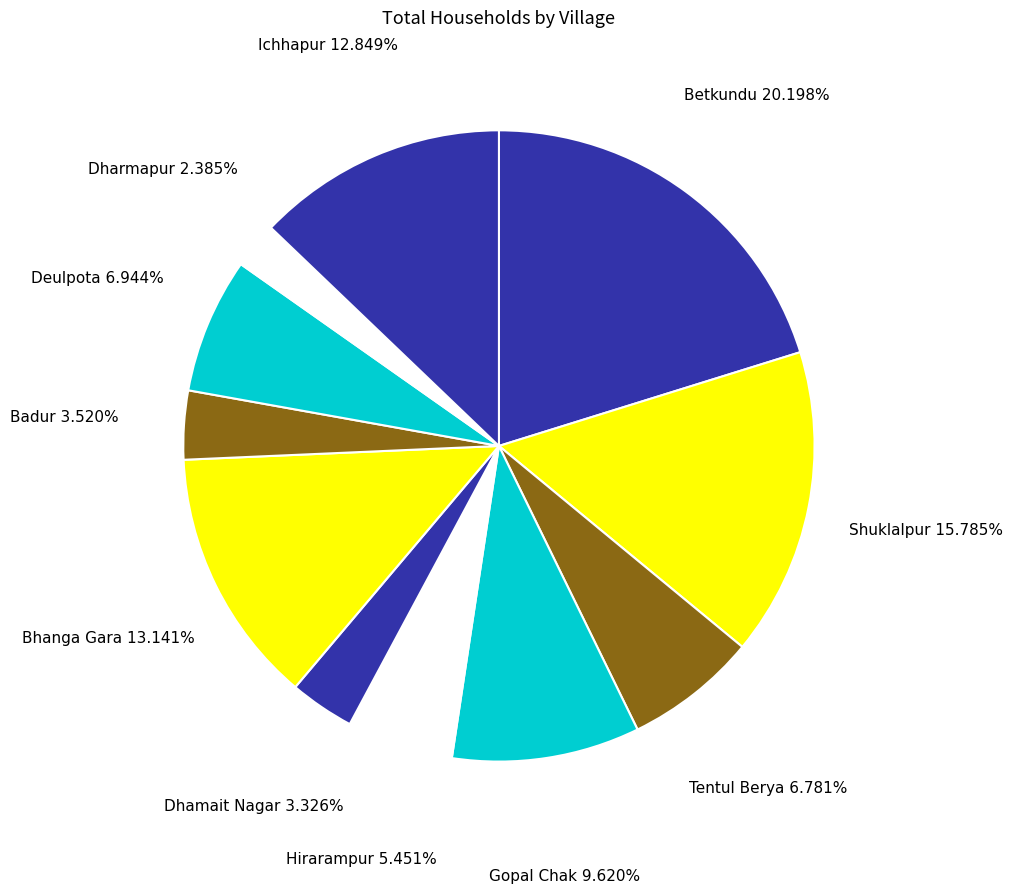

Count the number of slices in the pie.

11